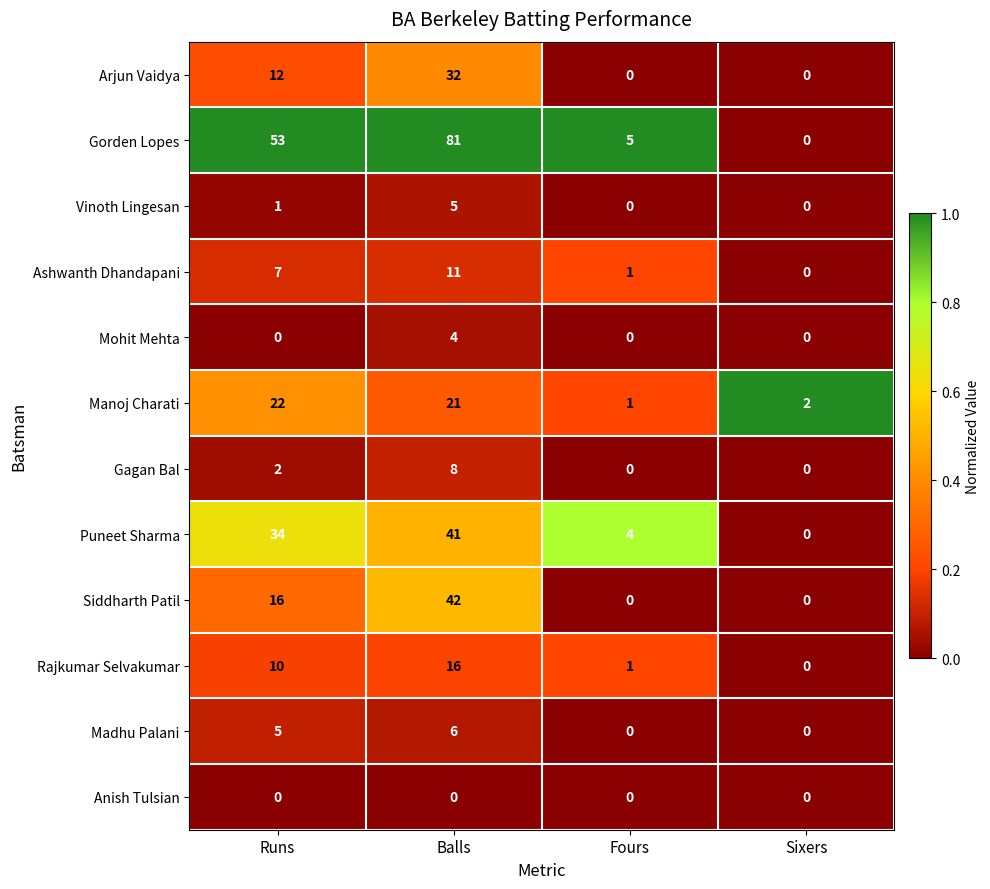

How many series are shown in this chart?

12